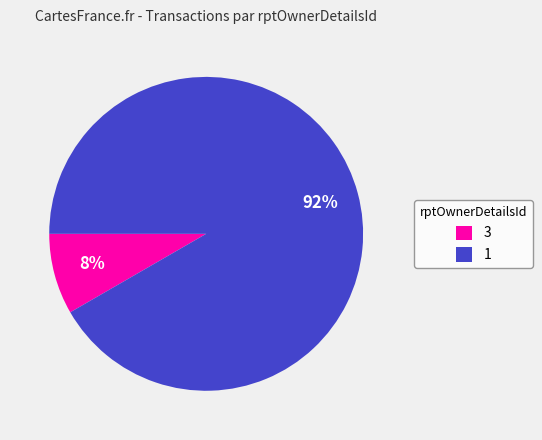

To the nearest percent, what is the combined percentage of 3 and 1?

100%